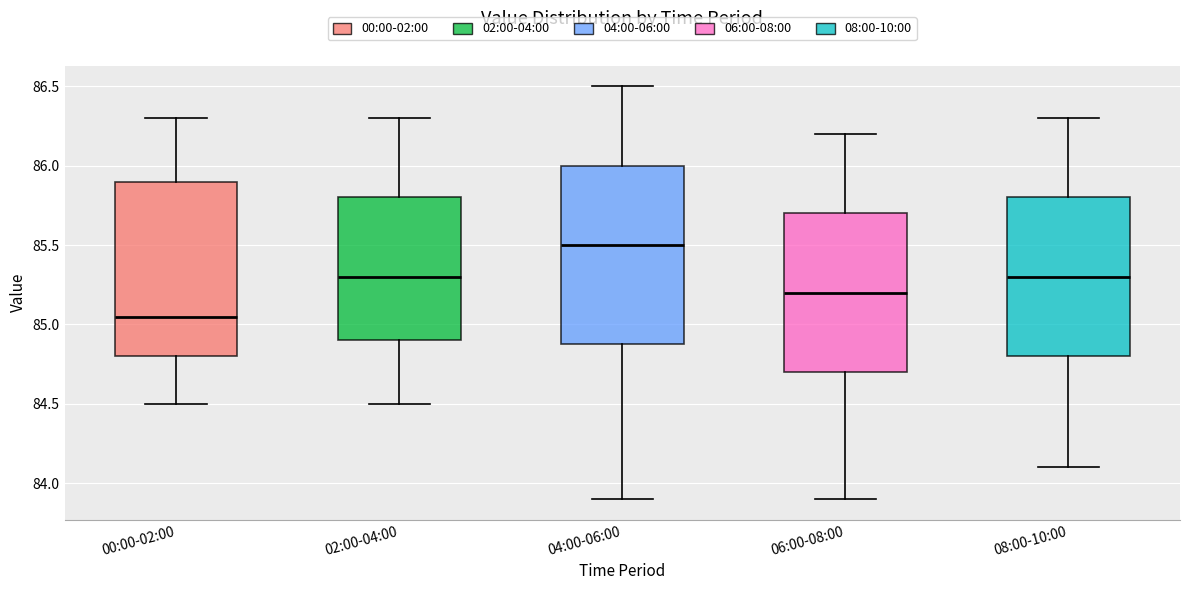

Reading left to right, transcribe this box plot: for each box, give where its median line is, the range the box spans, and where its two whiskers end, as read against the y-axis. The values are not printed on the chart, so give them approximately, as read against the axis.

00:00-02:00: median 85.05, box 84.80 to 85.90, whiskers 84.50 to 86.30
02:00-04:00: median 85.30, box 84.90 to 85.80, whiskers 84.50 to 86.30
04:00-06:00: median 85.50, box 84.90 to 86.00, whiskers 83.90 to 86.50
06:00-08:00: median 85.20, box 84.70 to 85.70, whiskers 83.90 to 86.20
08:00-10:00: median 85.30, box 84.80 to 85.80, whiskers 84.10 to 86.30